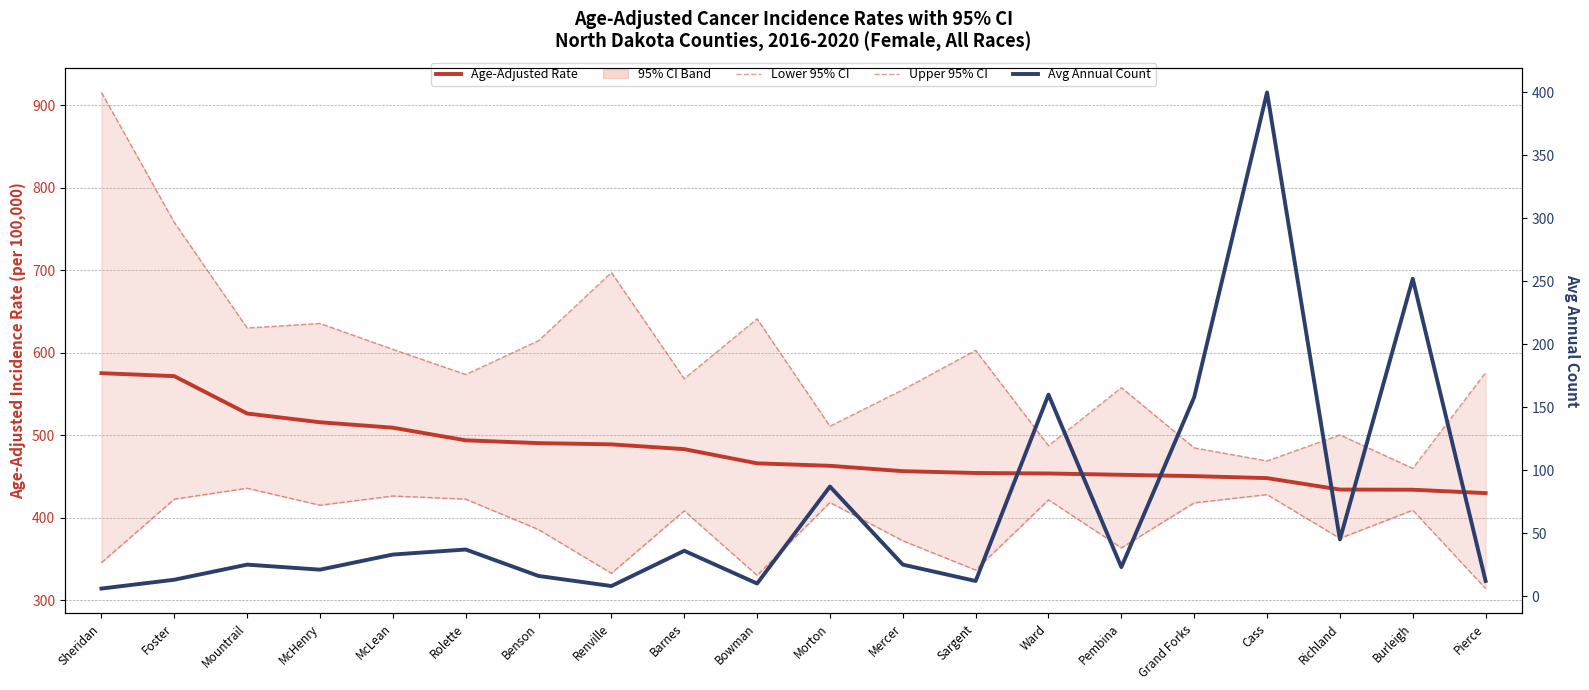

At which category does Upper 95% CI reach its first local valley?

Mountrail